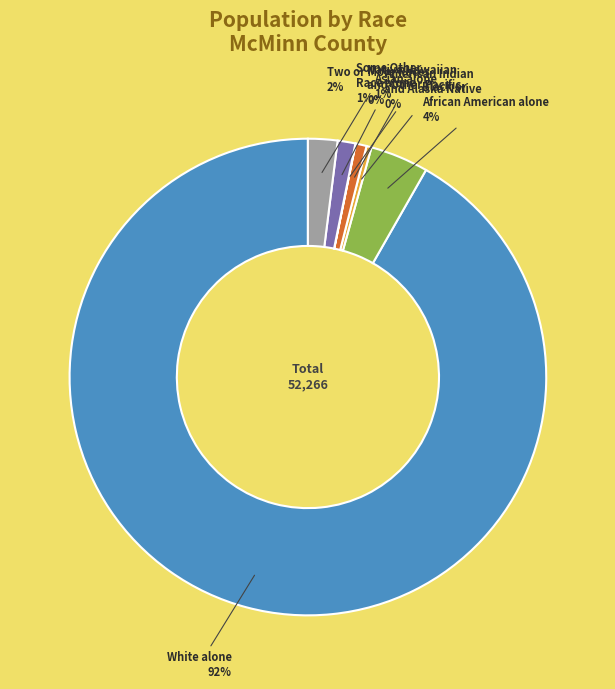

To the nearest percent, what is the average slice percentage?

14%